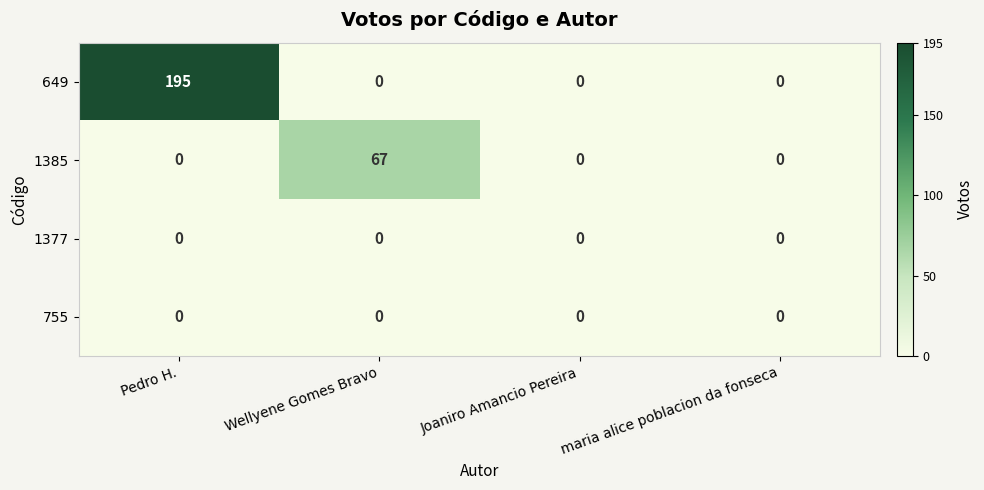

True or false: 755 has a value of 0 at Wellyene Gomes Bravo.

True